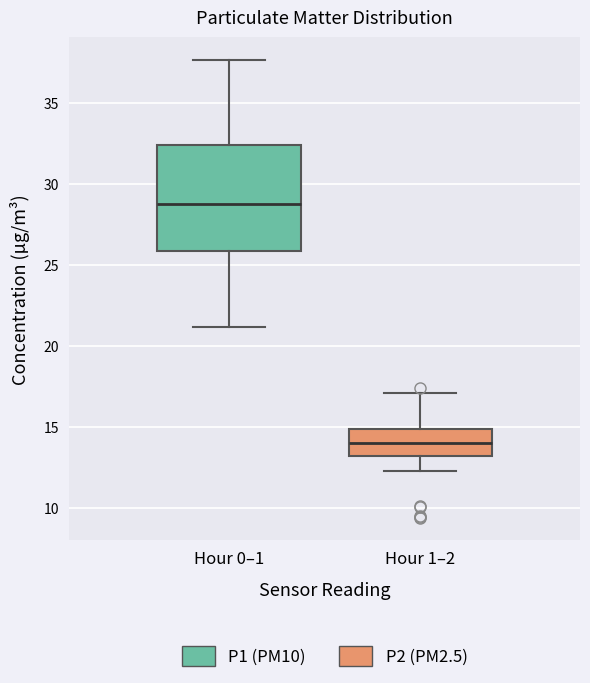

Where does the median line of the box for Hour 1–2 sit on the y-axis? The values are not printed on the chart, so give them approximately, as read against the axis.

14.0